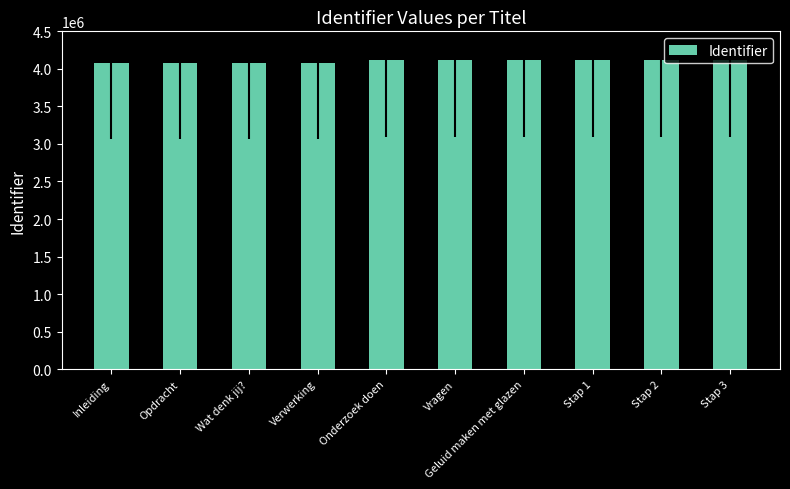

Are the bars horizontal?

No